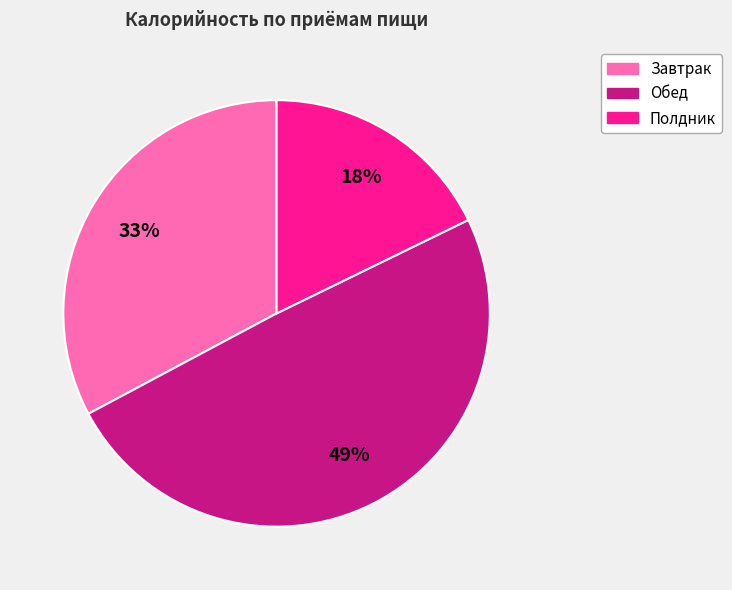

How many segments does this pie chart have?

3